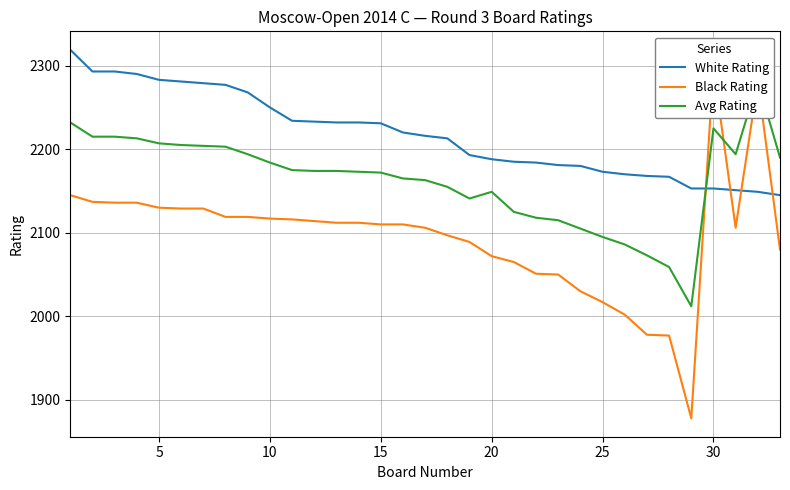

True or false: White Rating has a value of 2188 at 20.

True